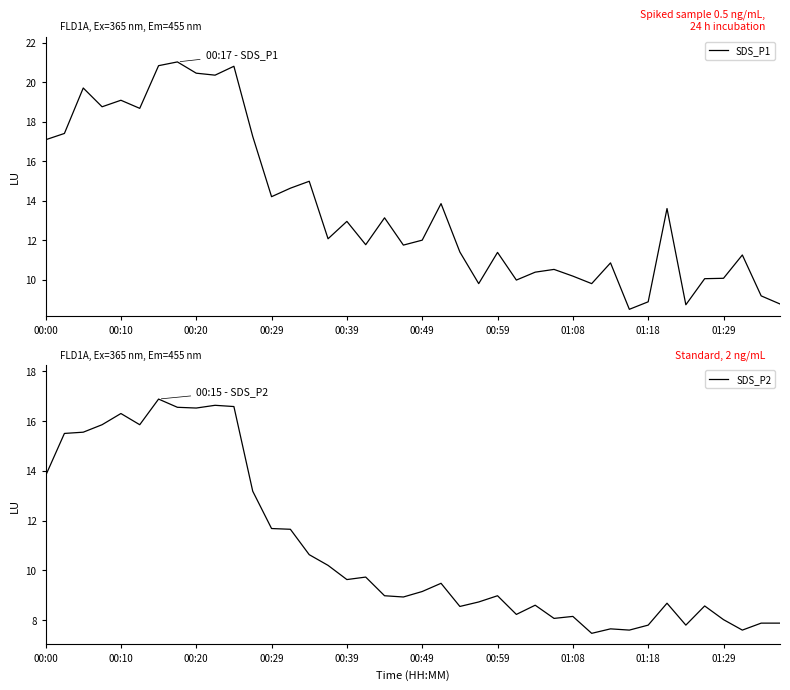

True or false: SDS_P1 and SDS_P2 cross at least once.

False